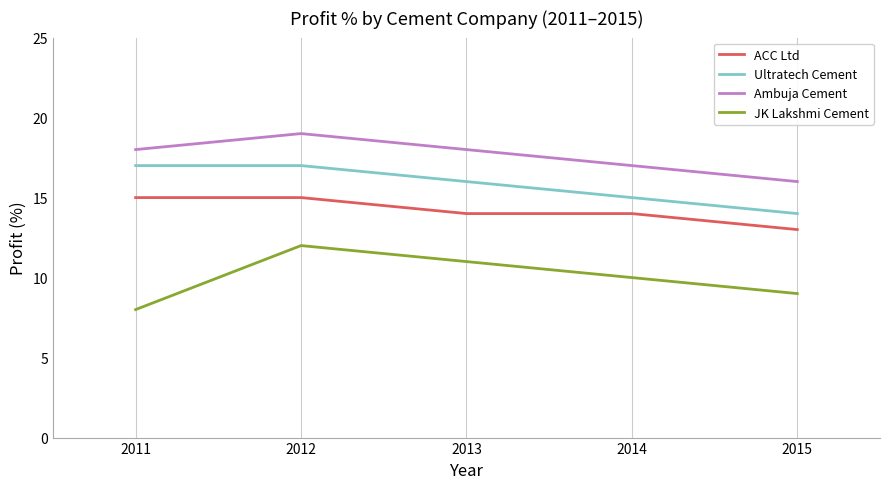

Which label corresponds to the smallest value in the chart?

2011